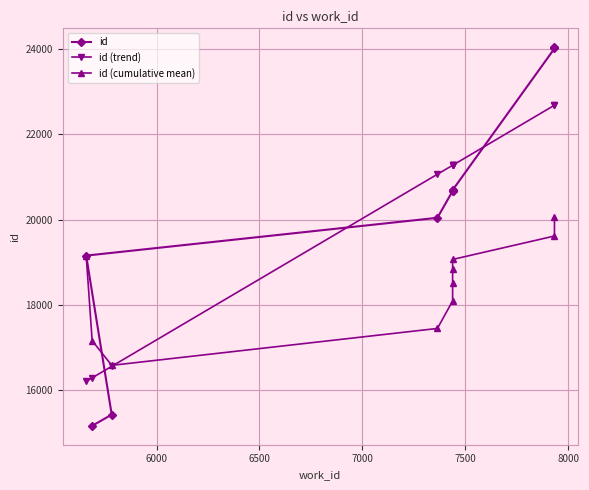

How many lines are shown in the chart?

3